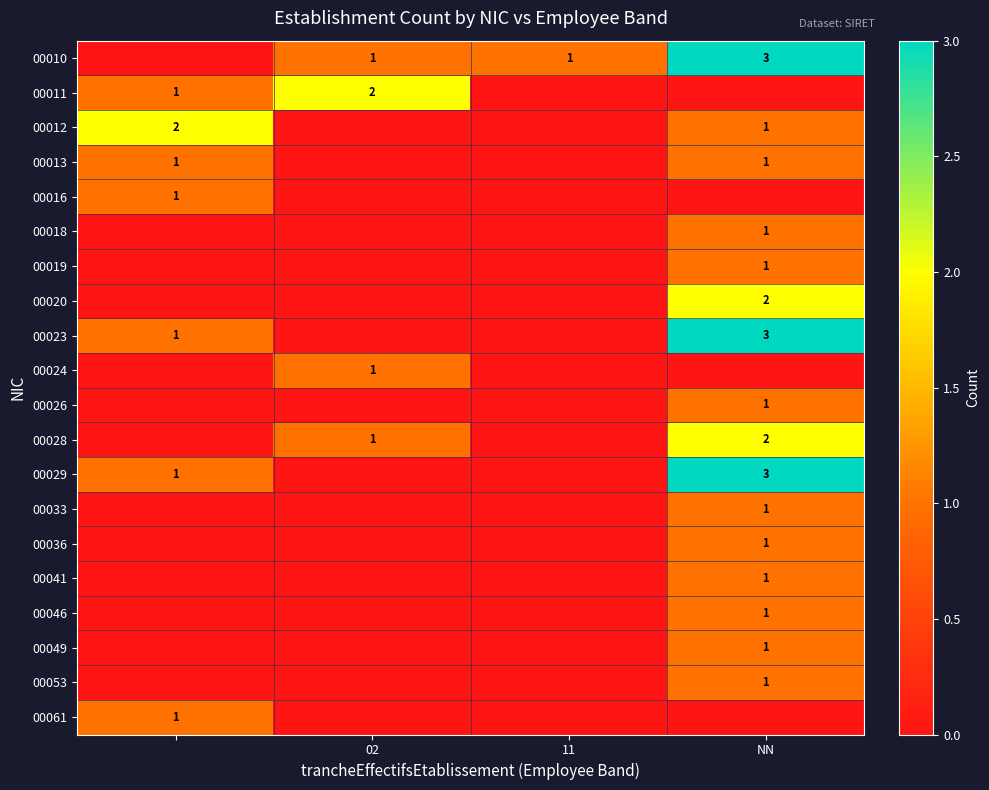

Is it true that 00016 equals 0 at 11?

False